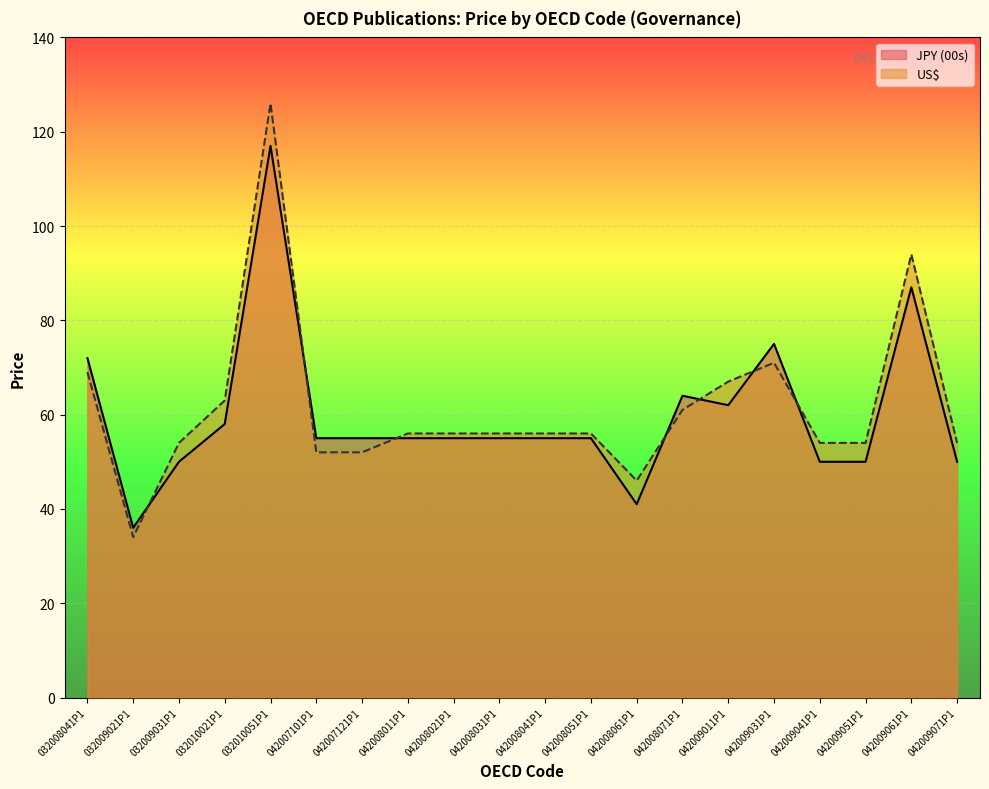

What is the sum of the US$ values at 042008041P1 and 042008061P1?

102